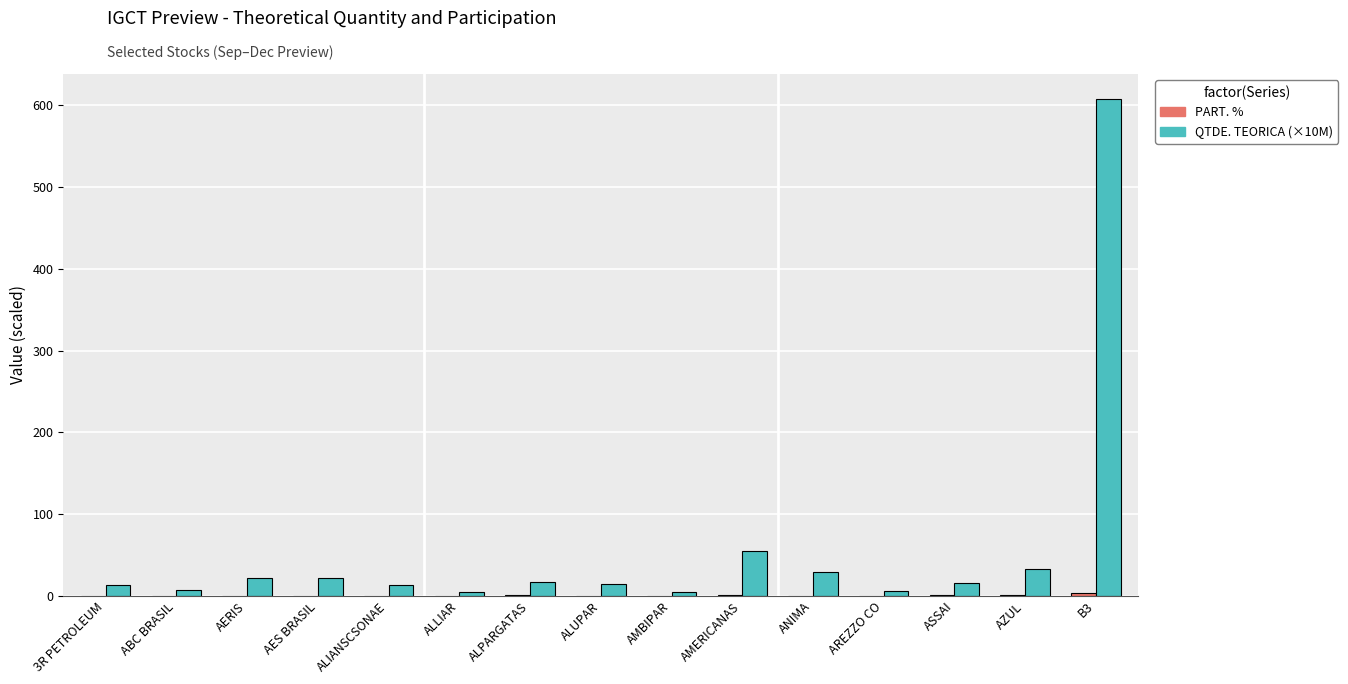

At which category is the sum across all series the highest?

B3